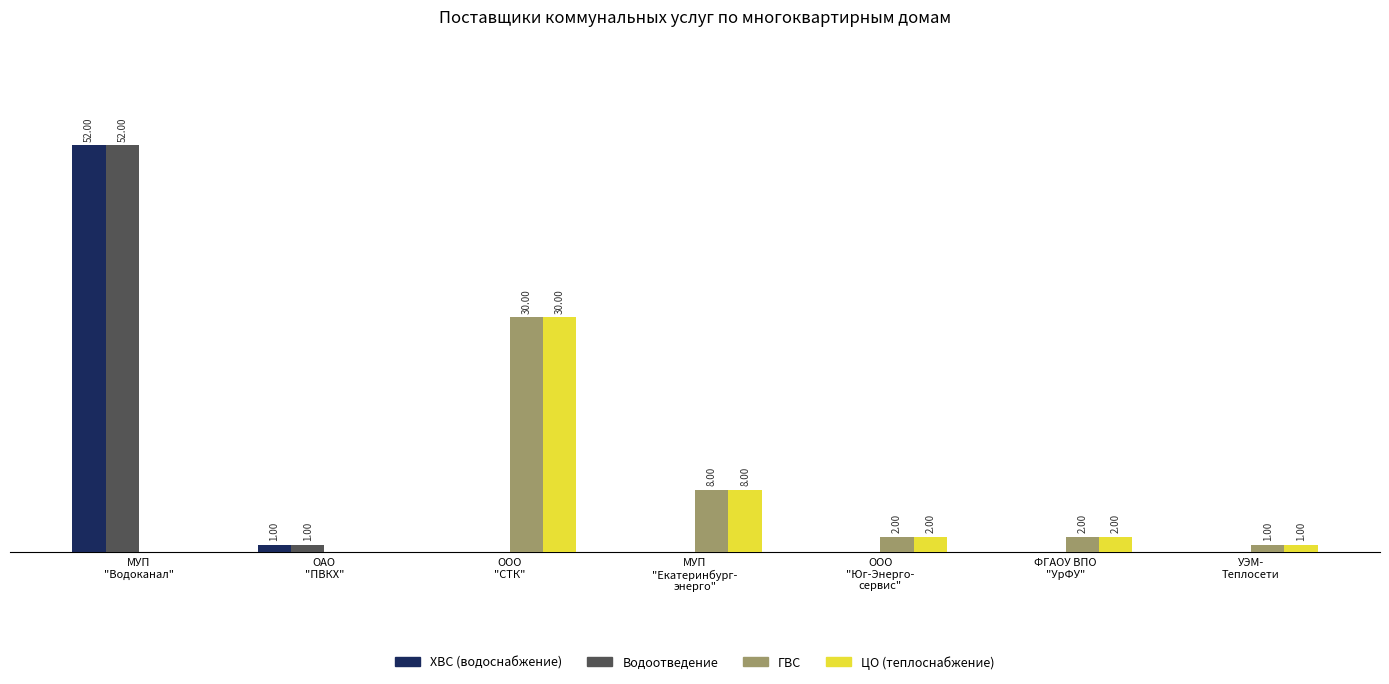

What are all the series names shown in the legend?

ХВС (водоснабжение), Водоотведение, ГВС, ЦО (теплоснабжение)